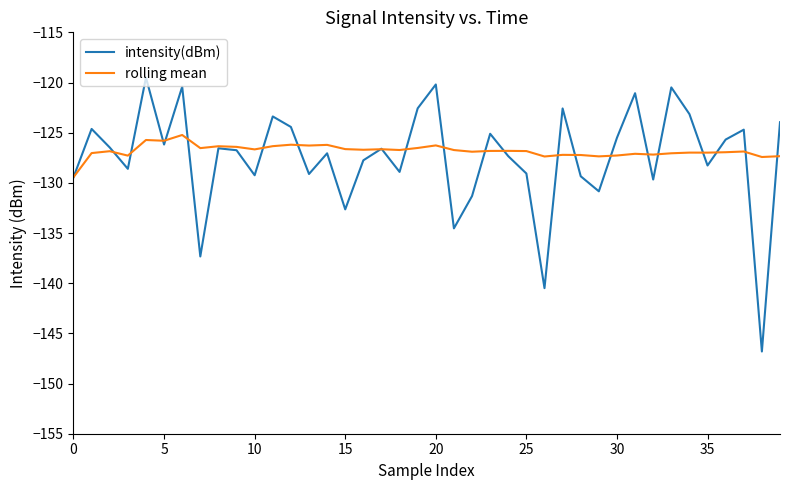

How many lines are shown in the chart?

2